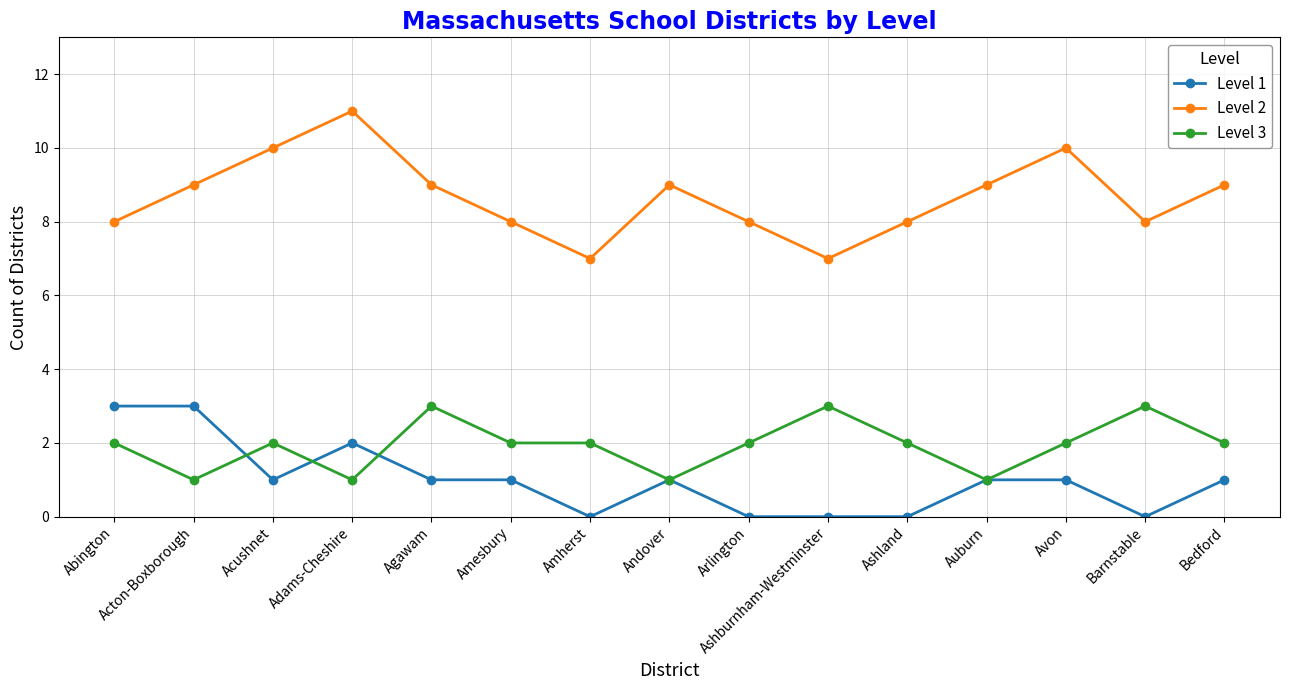

What position from the left is Barnstable?

14